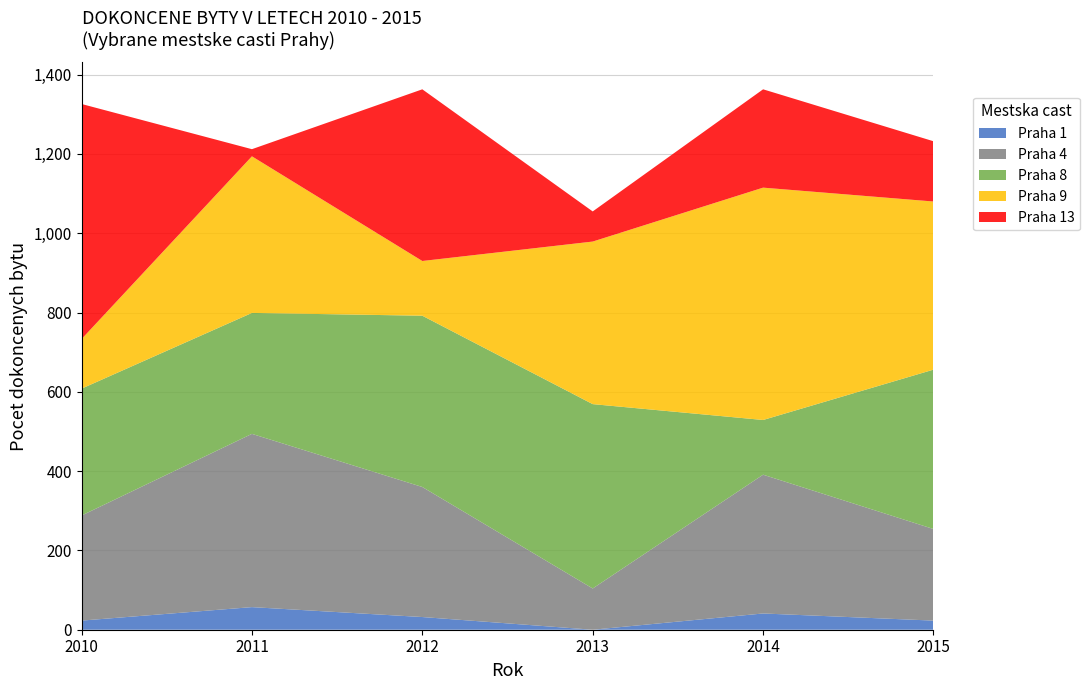

Reading left to right, extract all data points from this chart.

Praha 1: 2010=23	2011=57	2012=32	2013=0	2014=41	2015=23
Praha 4: 2010=265	2011=437	2012=328	2013=104	2014=350	2015=231
Praha 8: 2010=320	2011=305	2012=432	2013=465	2014=138	2015=402
Praha 9: 2010=125	2011=395	2012=138	2013=410	2014=586	2015=424
Praha 13: 2010=593	2011=18	2012=433	2013=76	2014=248	2015=152